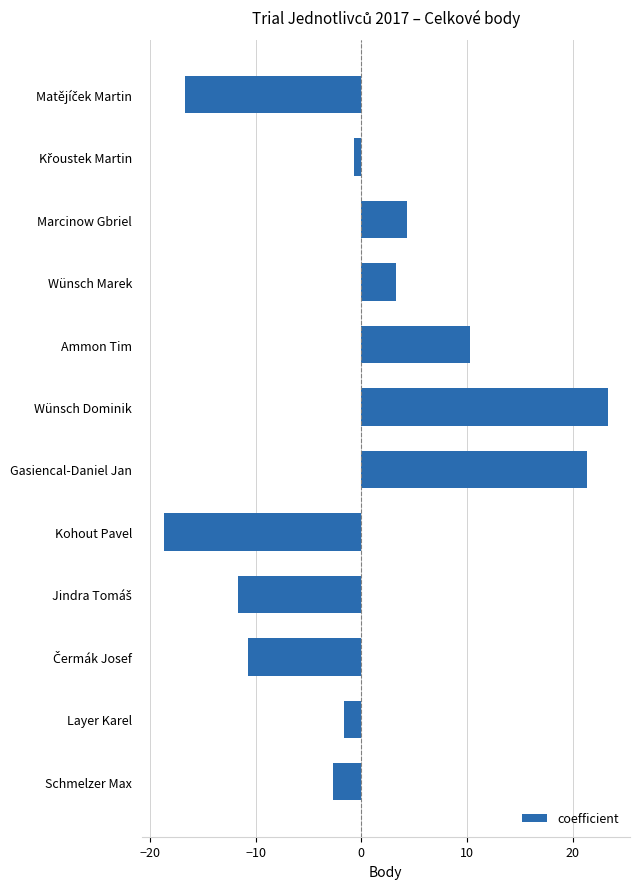

At which category does the chart reach its minimum across all series?

Kohout Pavel